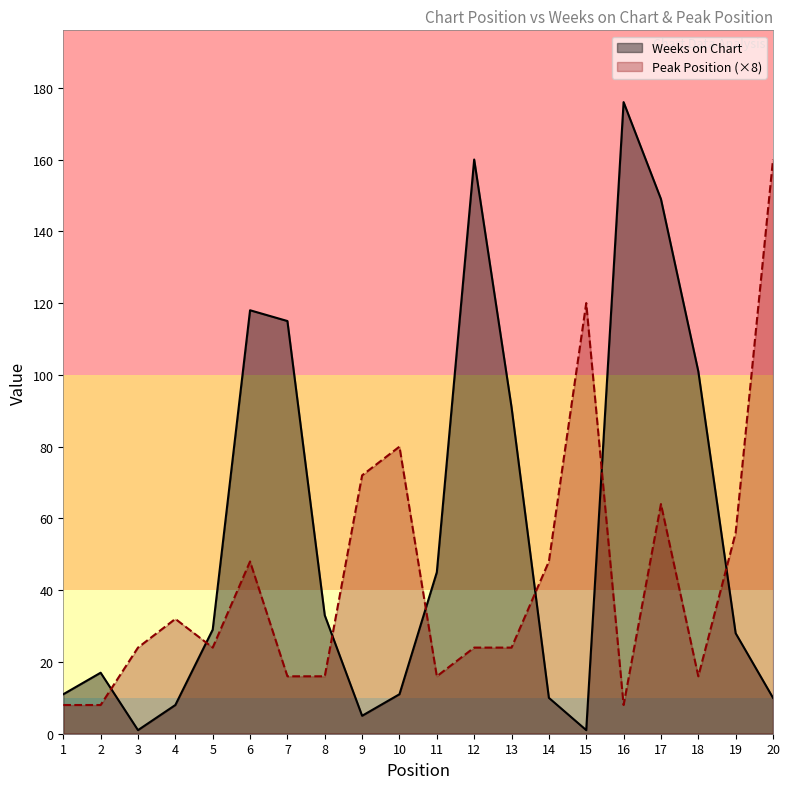

Read the Peak Position value at 16.

8